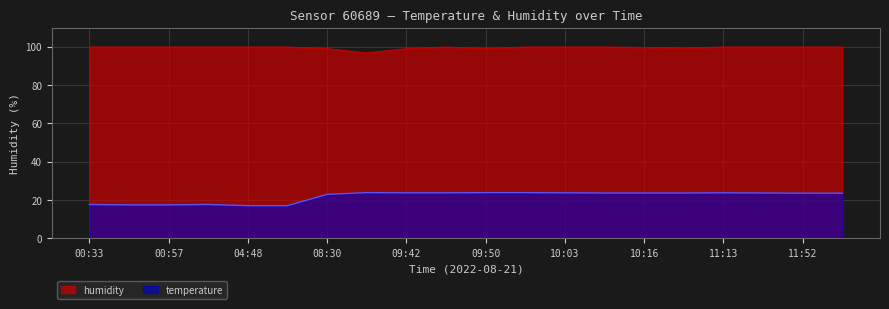

Which has a higher value, 10:16 or 00:52?

00:52